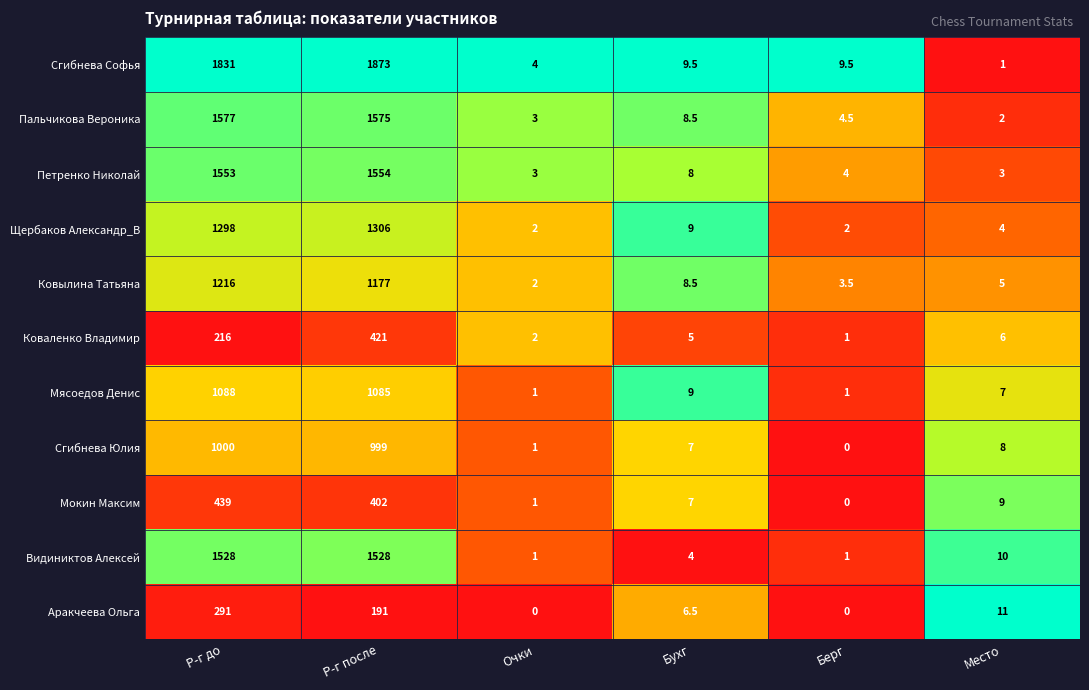

Which series changed the most between Берг and Место?

Аракчеева Ольга